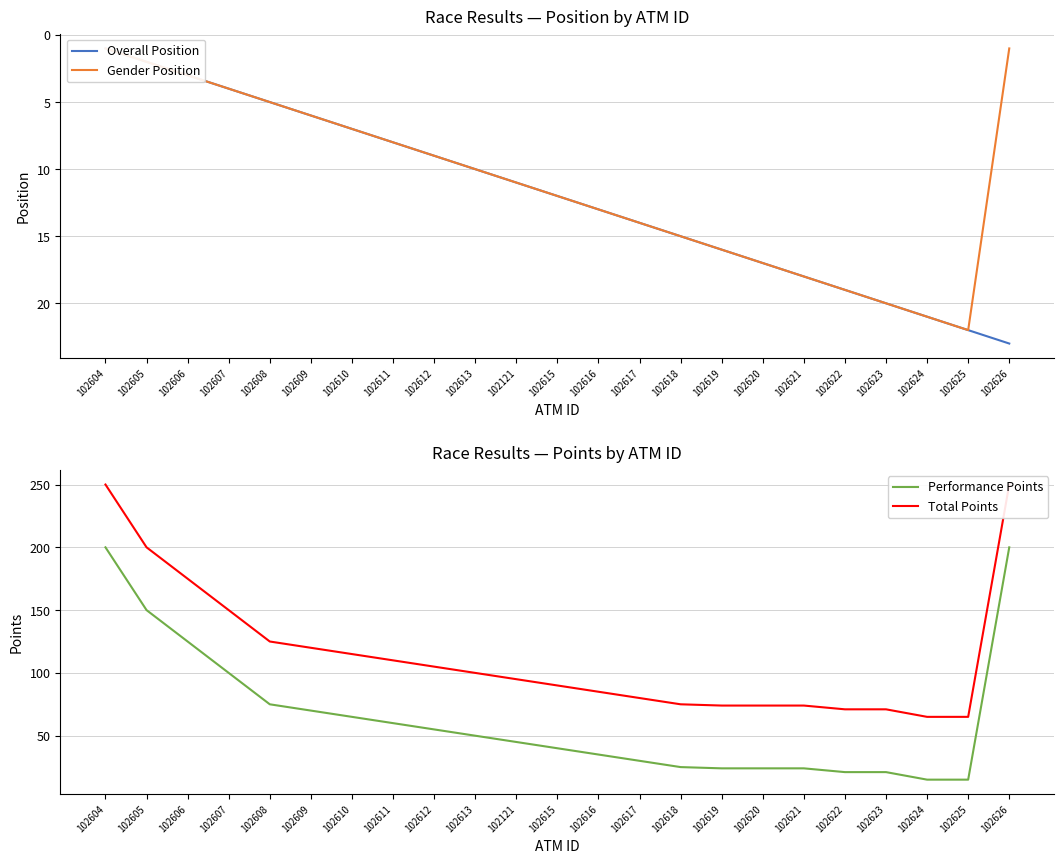

Which series ends up on top after the final intersection of Performance Points and Gender Position?

Performance Points